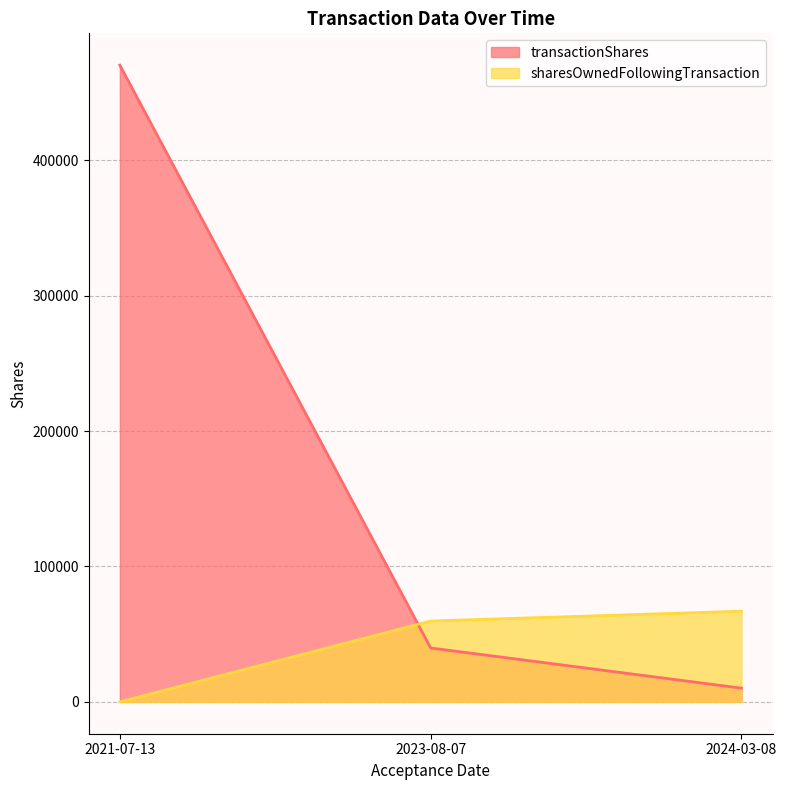

Reading right to left, extract all data points from this chart.

transactionShares: 10137	39814	470200
sharesOwnedFollowingTransaction: 66991	59719	0